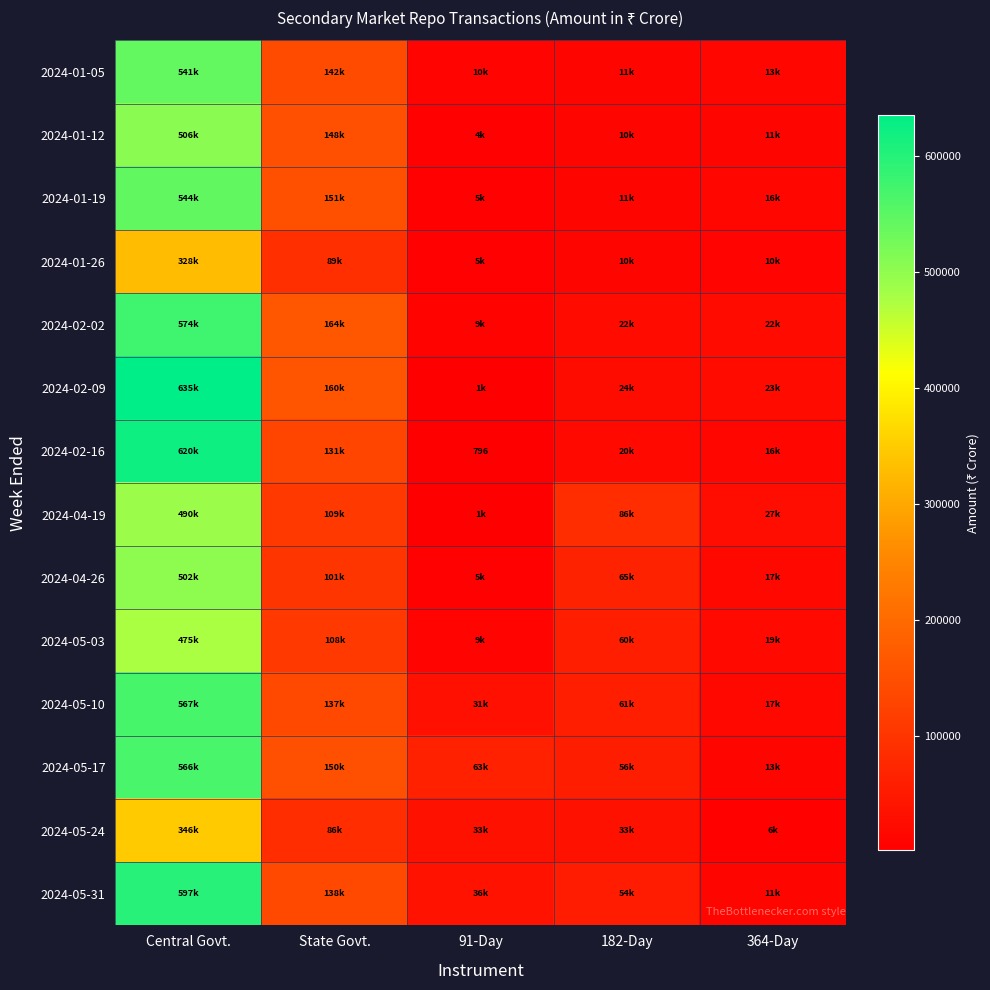

What is the maximum value for 2024-05-24?

346451